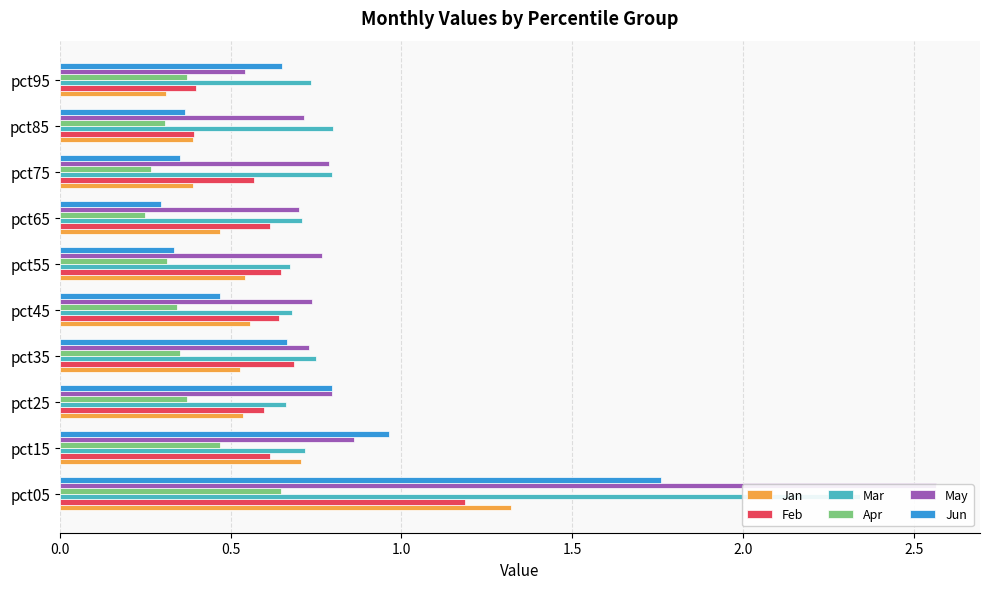

What is the approximate value of May at pct45?

0.7